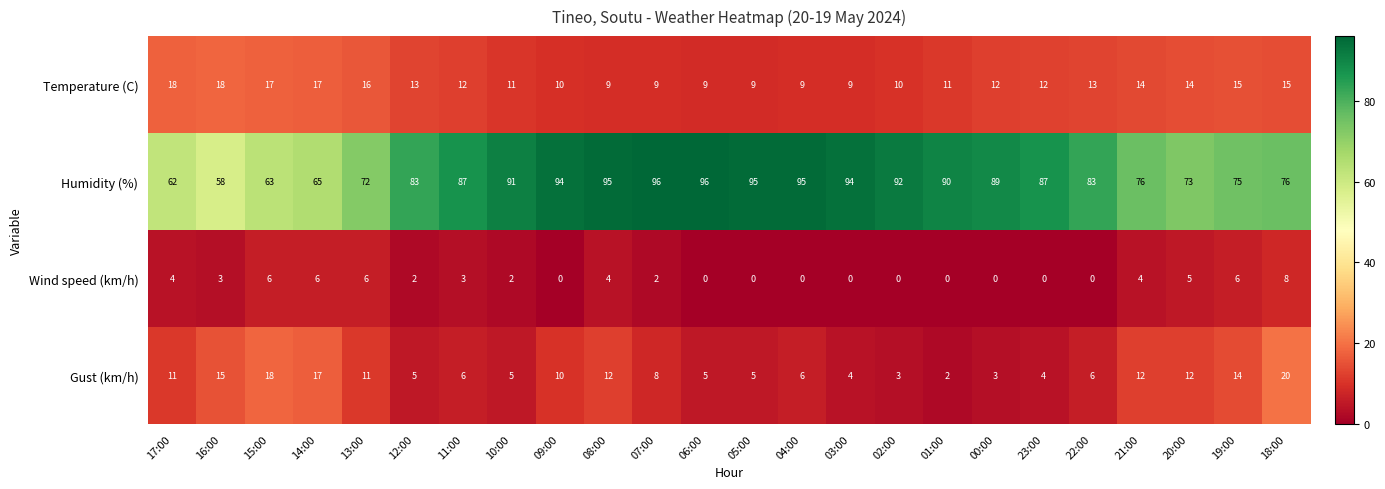

What is the difference between the highest and lowest values at 03:00?

94